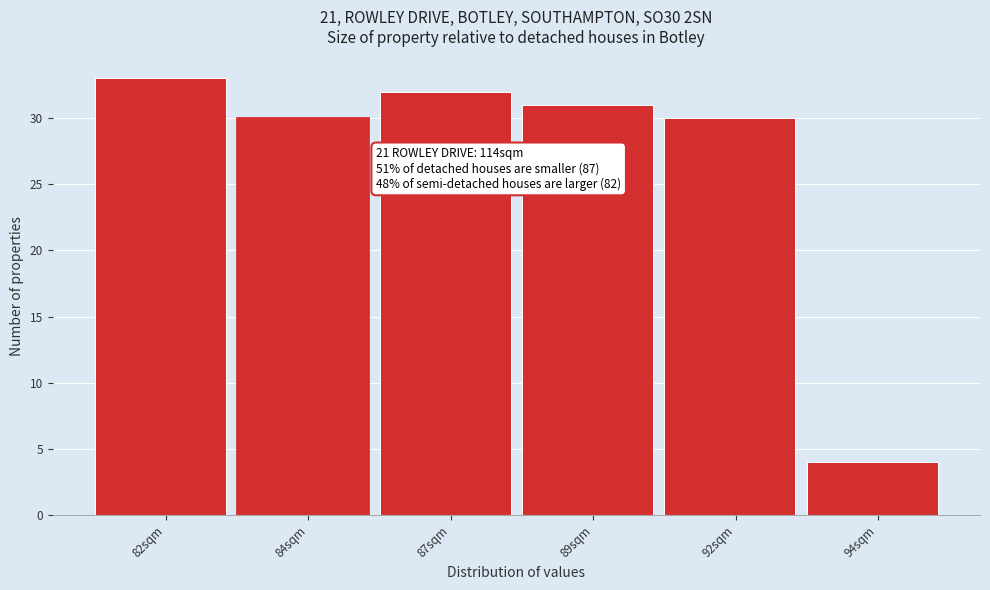

Reading right to left, transcribe all the data shown in this chart.

4	30	31	32	30	33